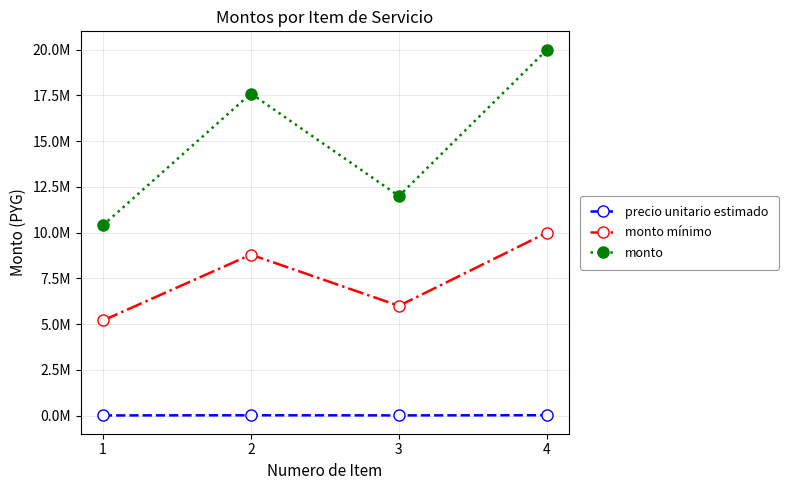

Does the chart have visible grid lines?

Yes